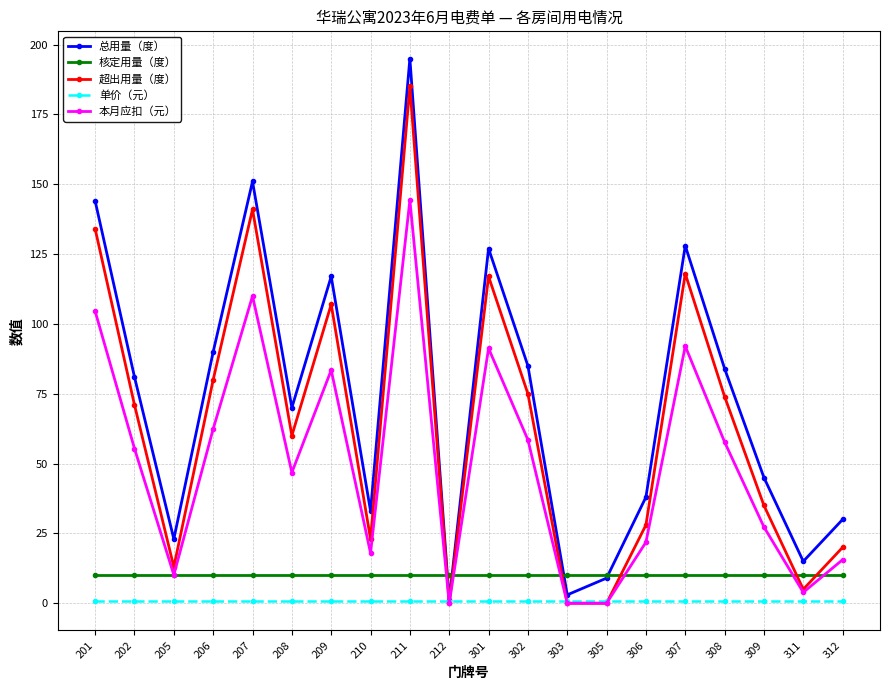

What is the value of the 本月应扣（元） point at the 6th from the left?

46.8